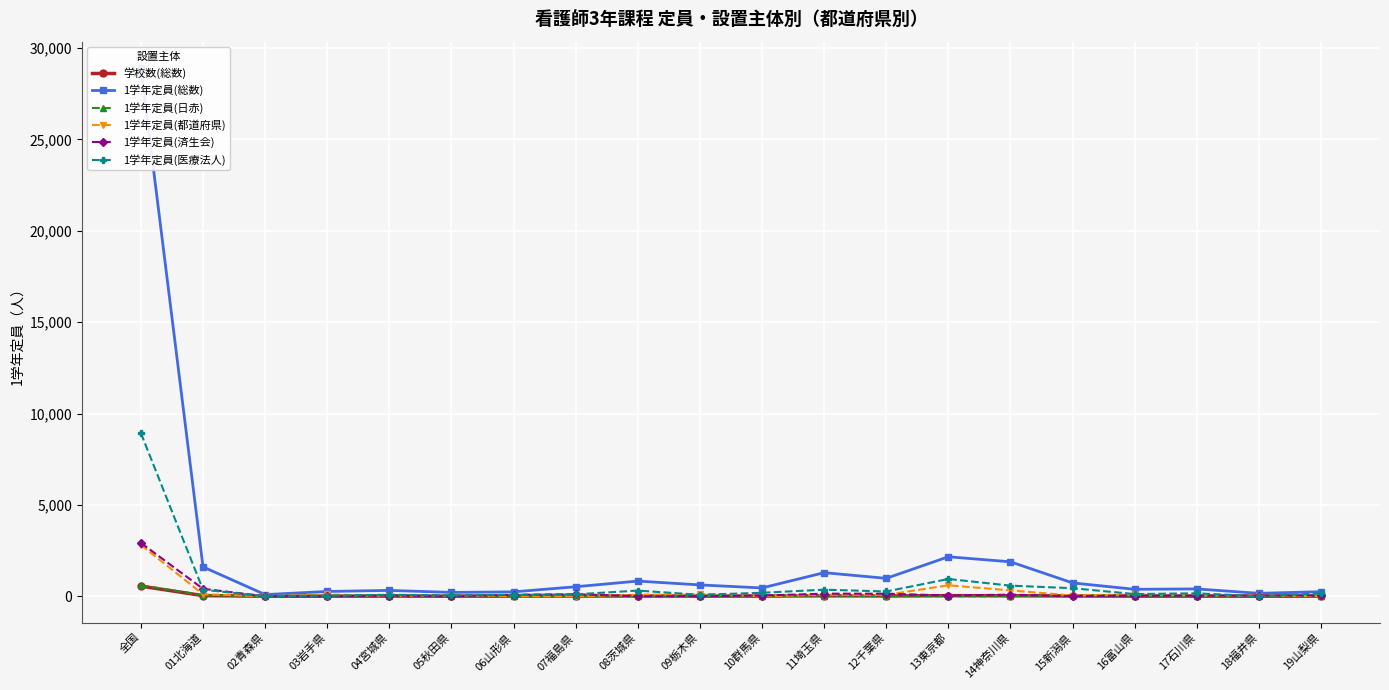

Where is the first local maximum for 1学年定員(医療法人)?

04宮城県